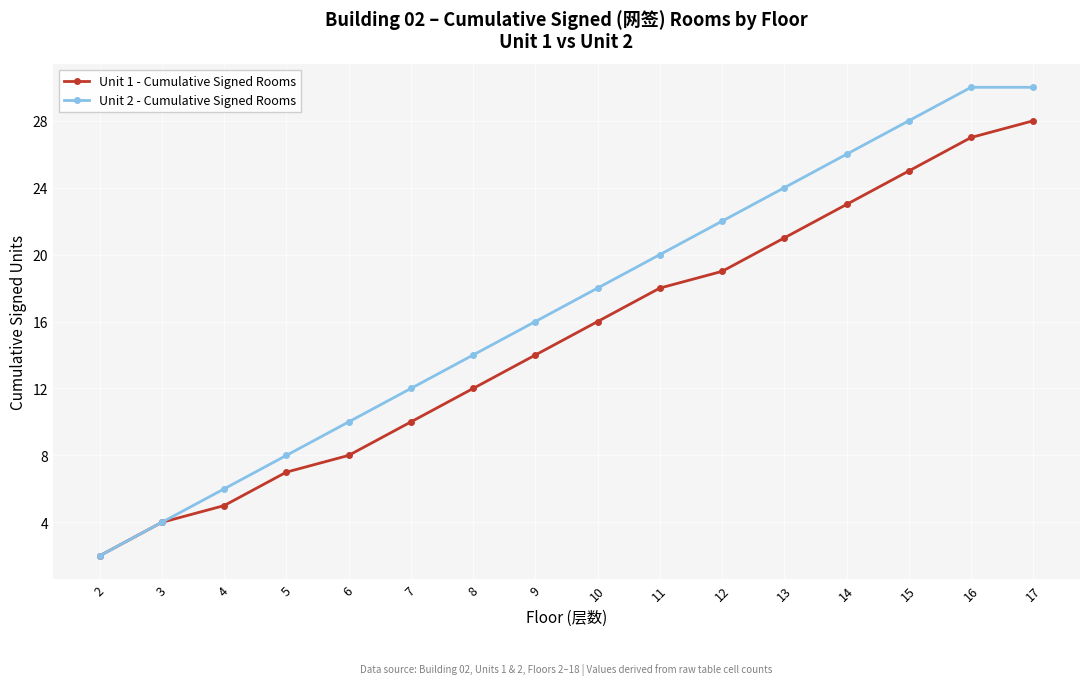

What is the difference between the Unit 1 - Cumulative Signed Rooms values at 3 and 17?

24